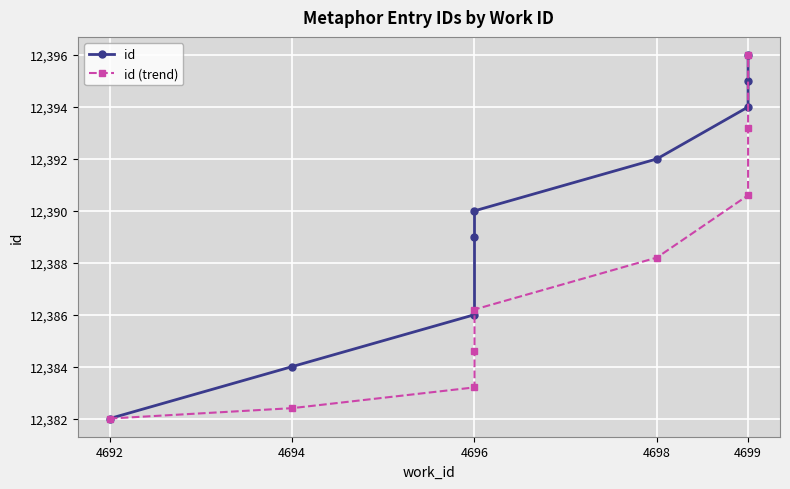

The id (trend) series shows 3964.2 at 4694. True or false?

False